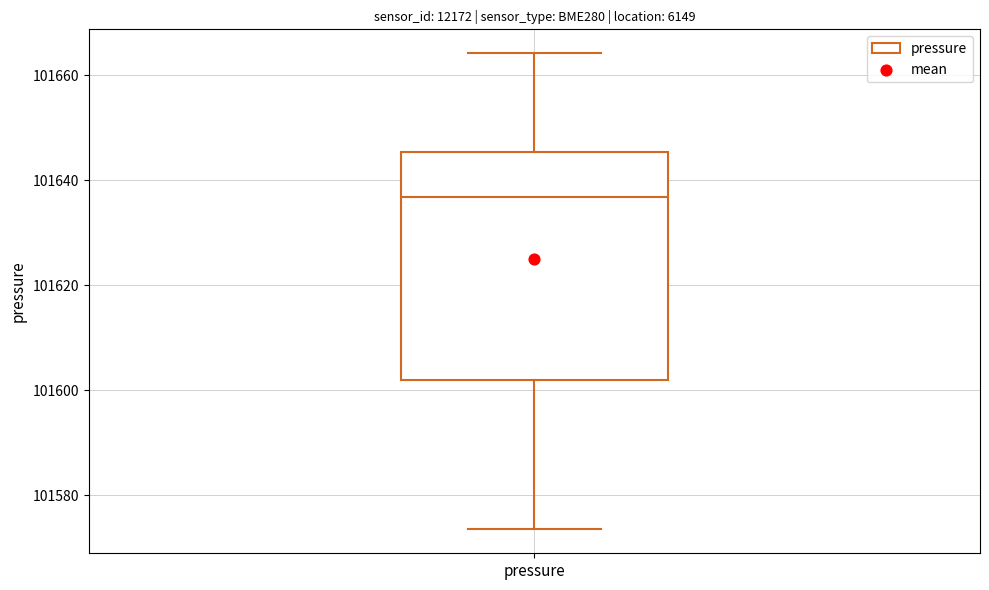

Transcribe this box plot: give where the median line is, the range the box spans, and where the two whiskers end, as read against the y-axis. The values are not printed on the chart, so give them approximately, as read against the axis.

median 101636, box 101602 to 101646, whiskers 101574 to 101664